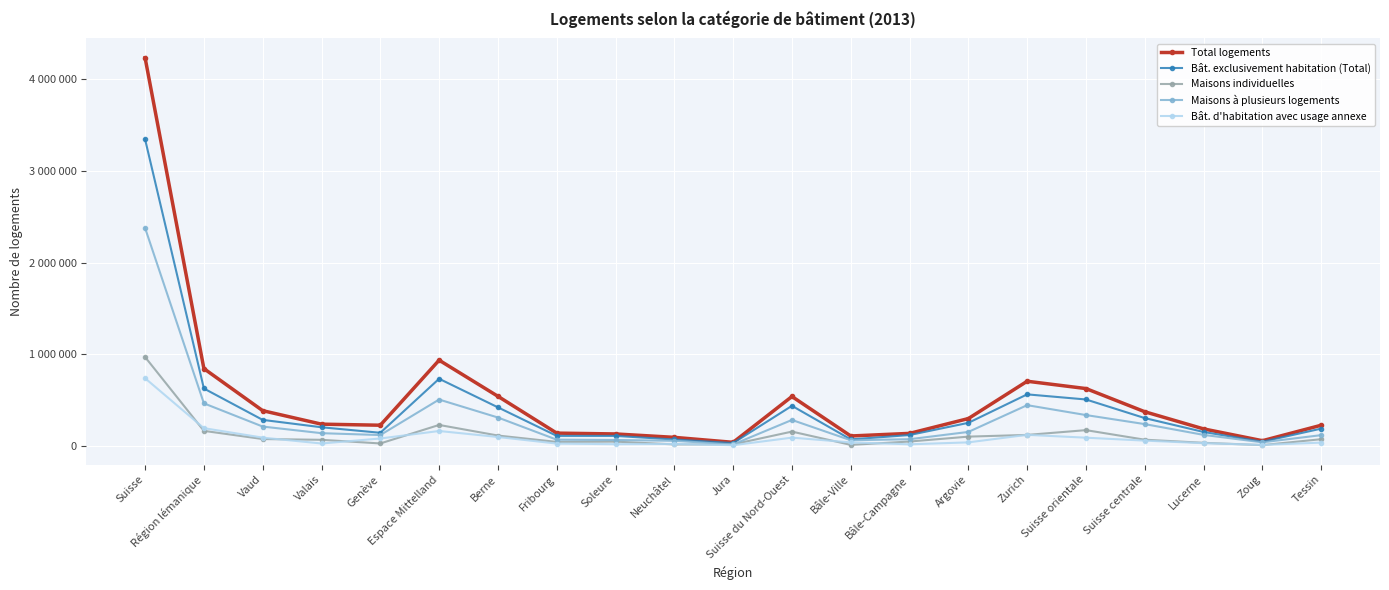

Which has a higher value, Suisse centrale or Zurich?

Zurich